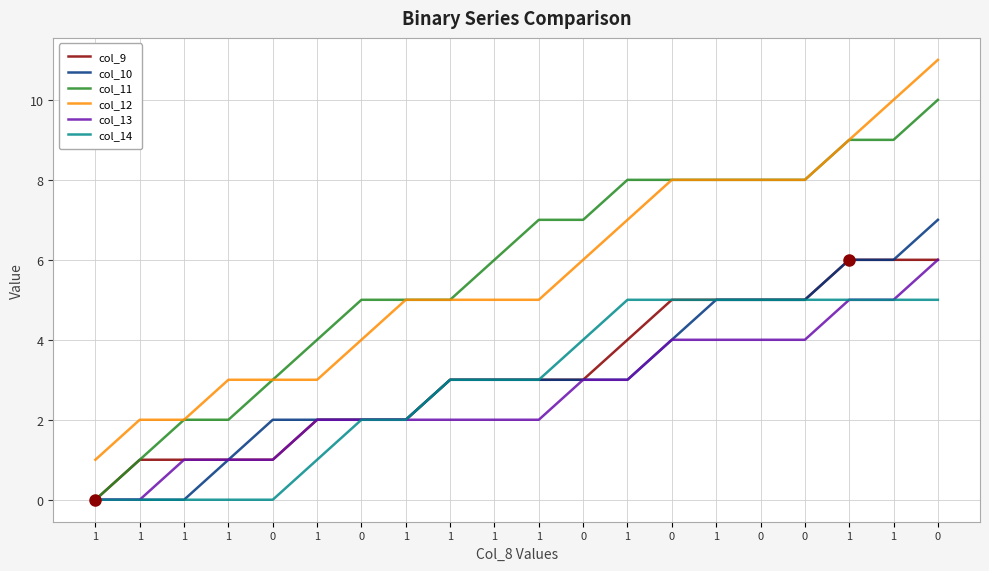

How many col_13 values are between 2 and 4?

12